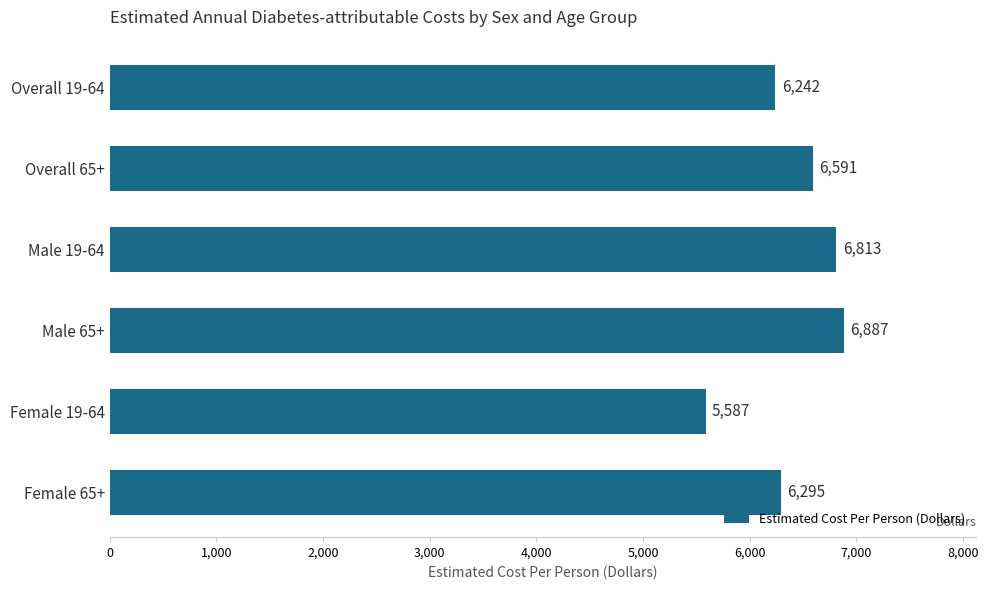

Reading top to bottom, extract all data points from this chart.

Overall 19-64=6242	Overall 65+=6591	Male 19-64=6813	Male 65+=6887	Female 19-64=5587	Female 65+=6295